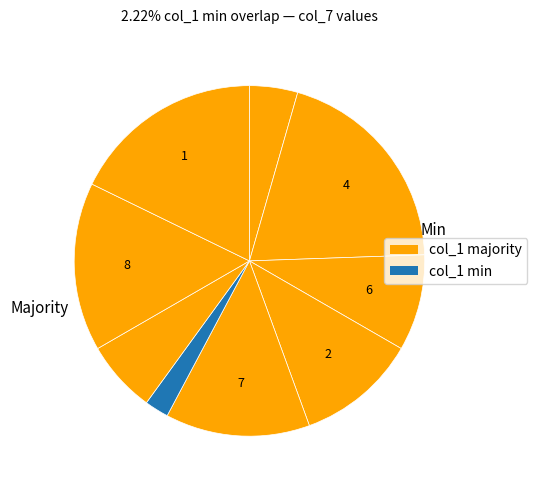

How many slices are in this pie chart?

9